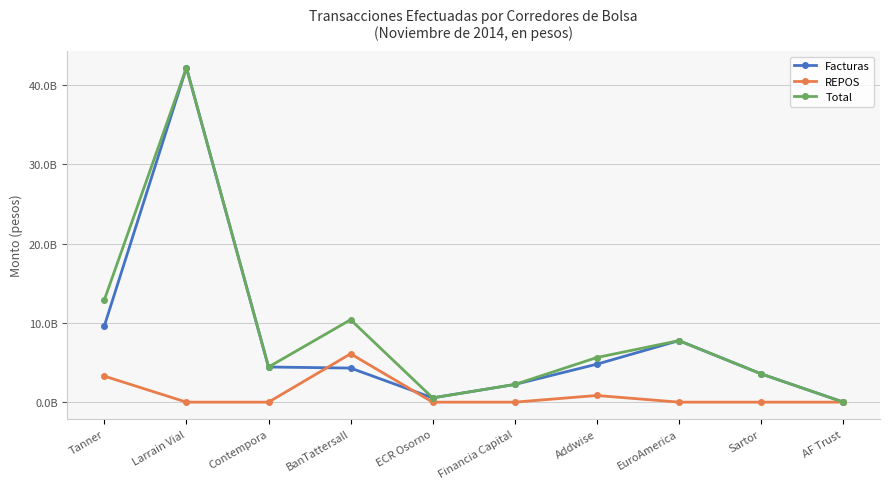

What are all the series names shown in the legend?

Facturas, REPOS, Total